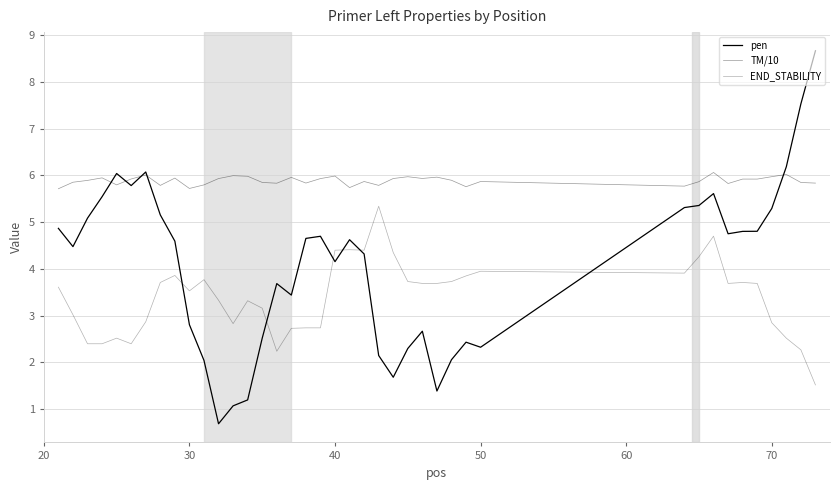

Which series has the widest spread of values?

pen